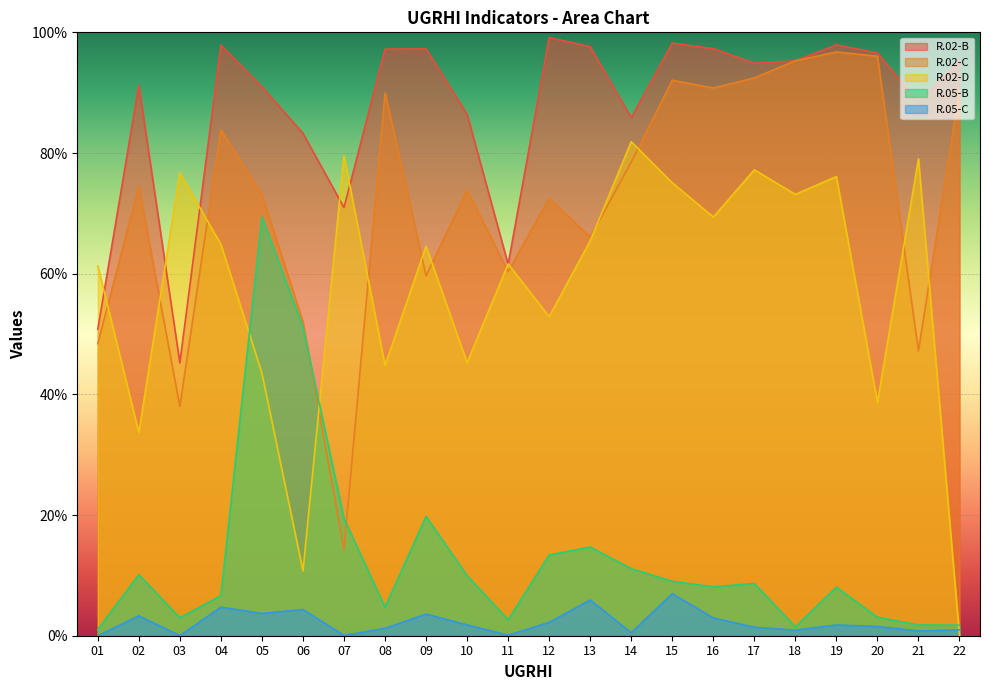

What is the average value of the R.02-C series?

72.1